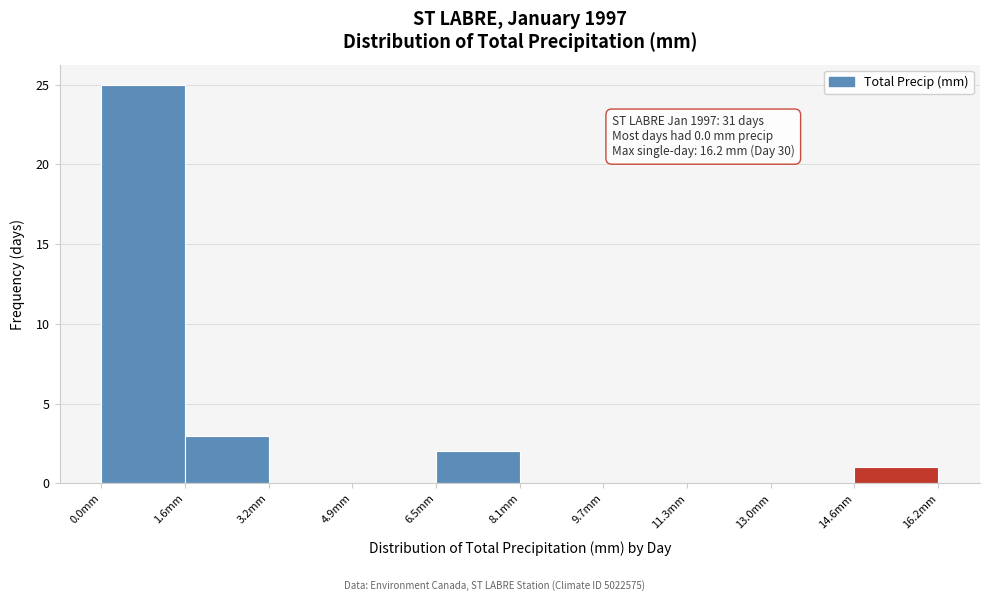

Which range on the x-axis has the tallest bar?

0.00 to 1.62